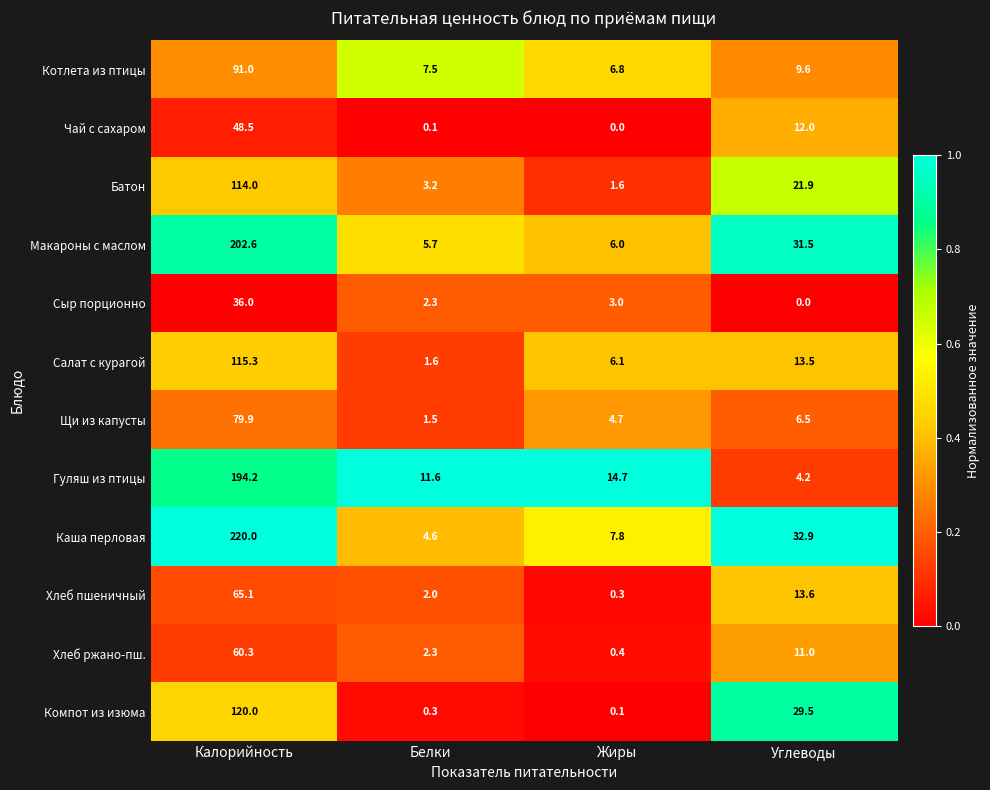

Which series has the largest total across all categories?

Каша перловая